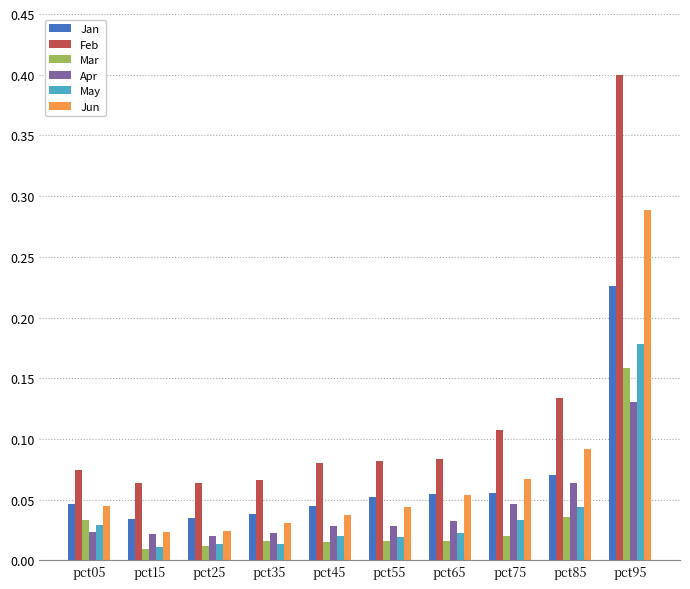

At which category is the sum across all series the highest?

pct95